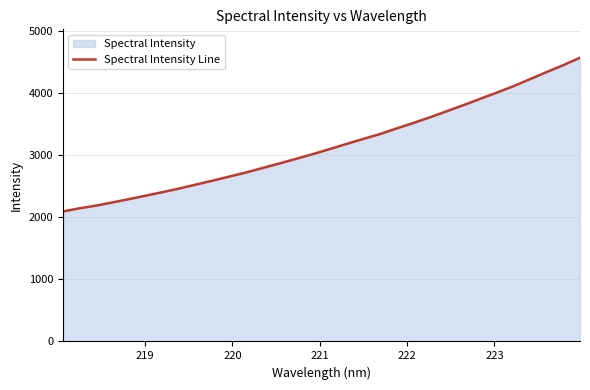

What is the smallest value displayed?

2091.6